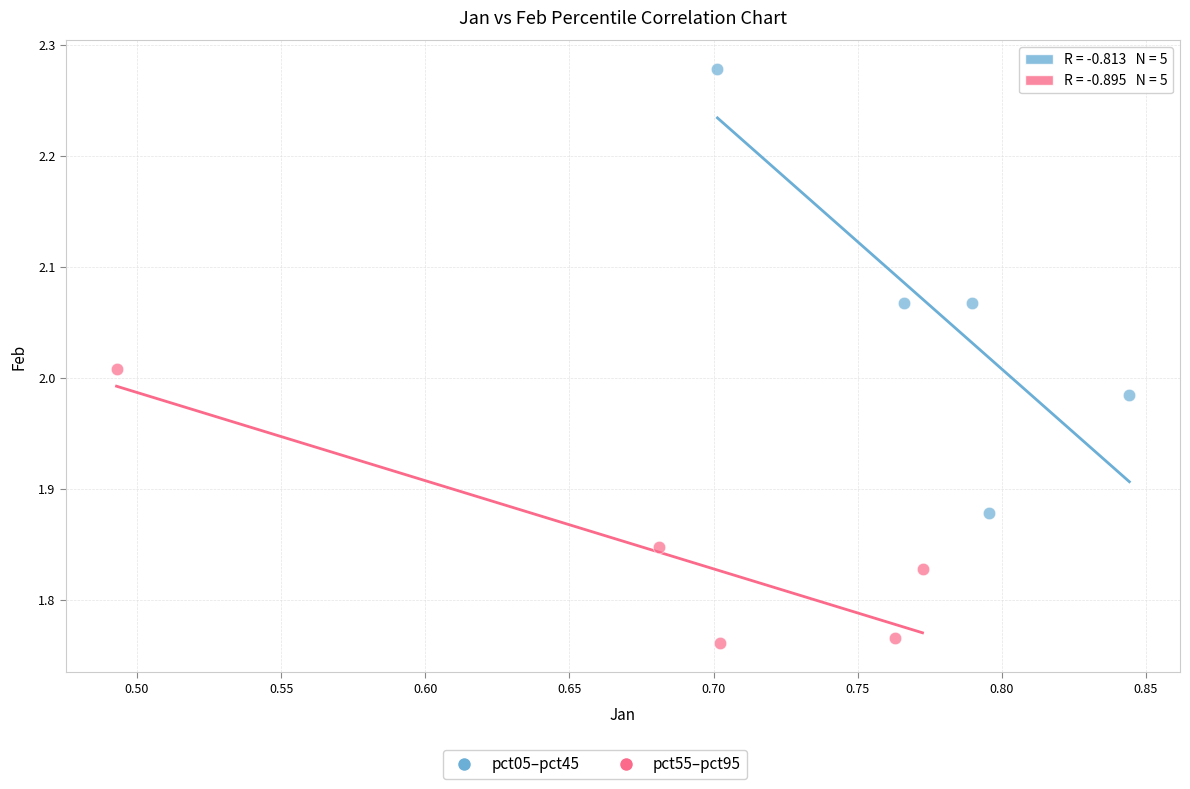

Which series contains the lowest Y value?

pct55–pct95